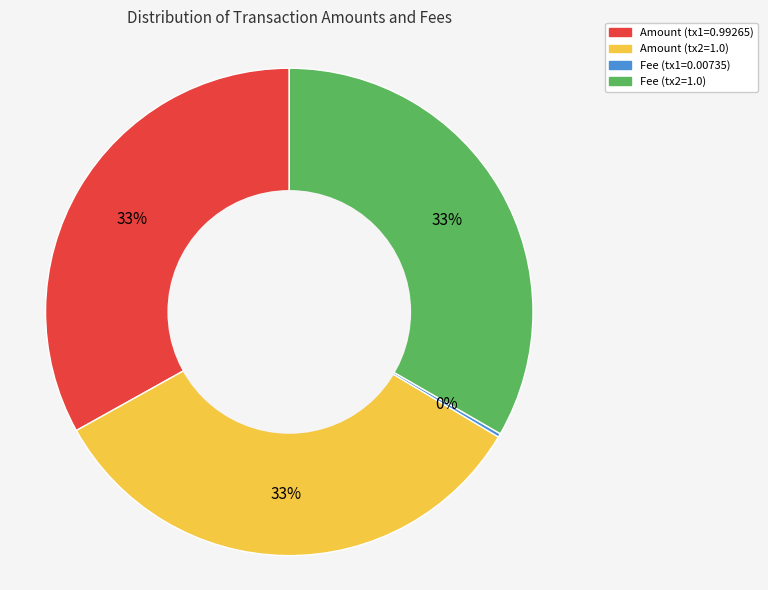

Is it true that Amount (tx2=1.0) is 21% of the pie?

False